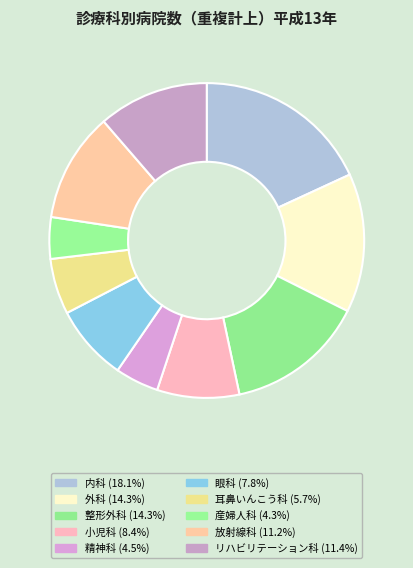

To the nearest percent, what is the average slice percentage?

10%